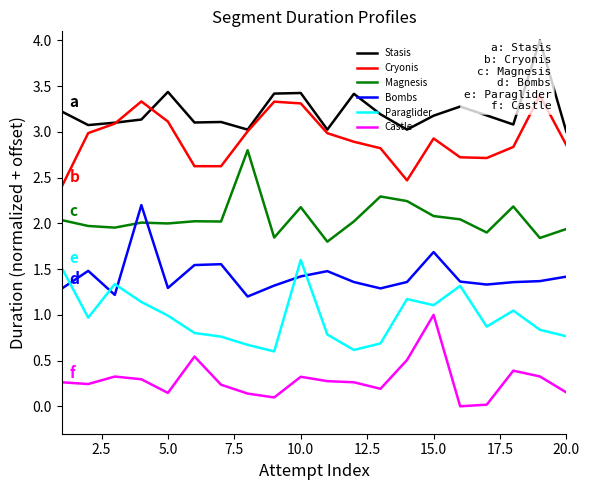

What is the difference between the second highest and second lowest values in the Castle series?

0.5